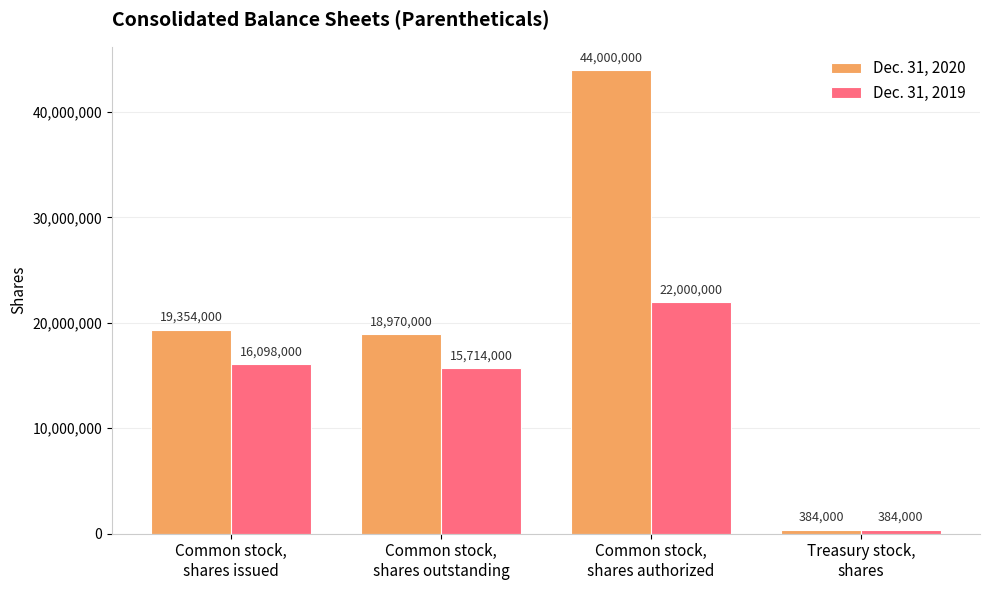

Which series has the largest range (max minus min)?

Dec. 31, 2020